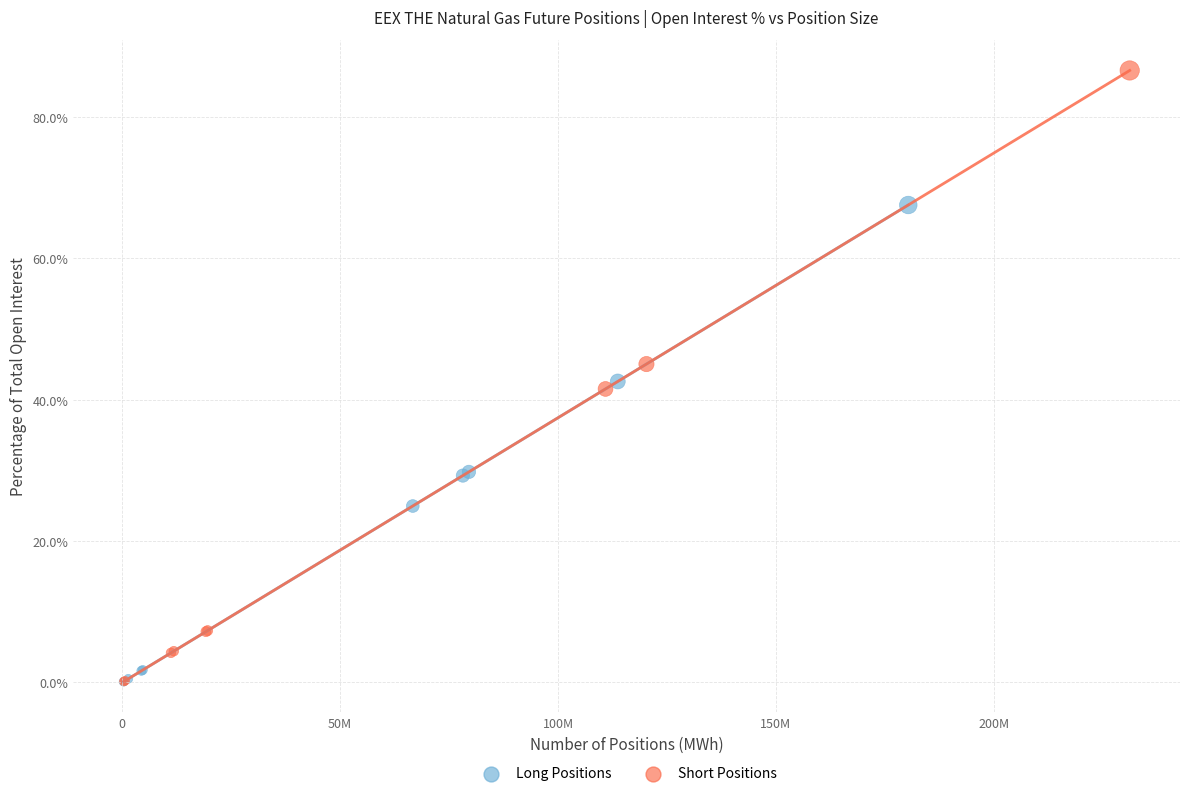

Which series contains the highest Y value?

Short Positions